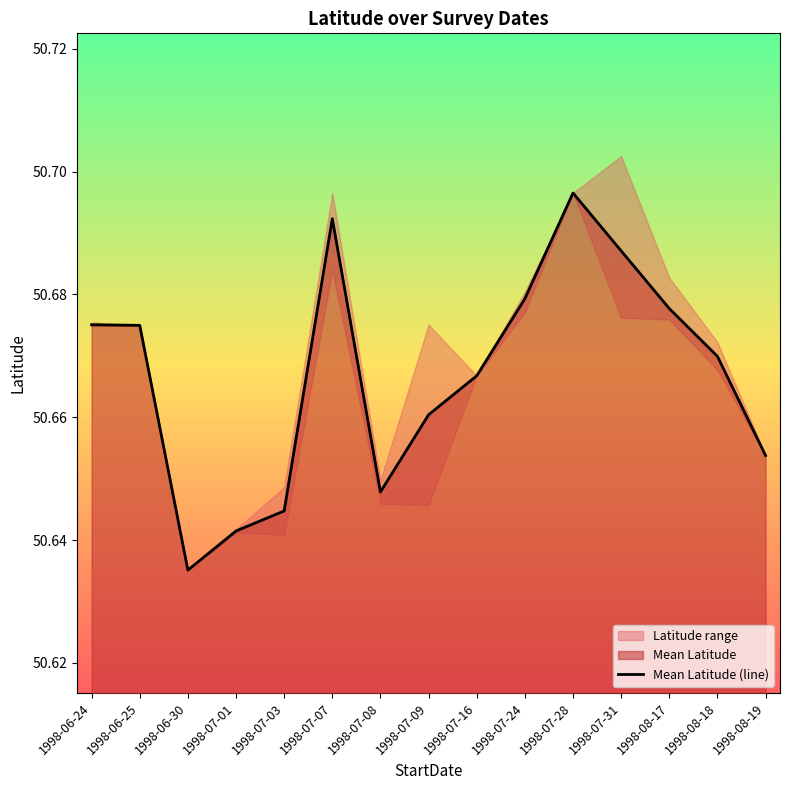

Read the value at 1998-06-25.

50.7